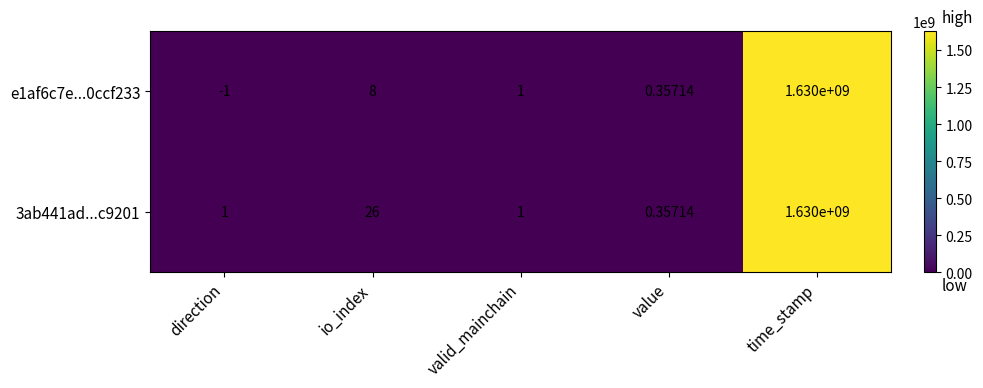

Which category has the highest value across all series?

time_stamp